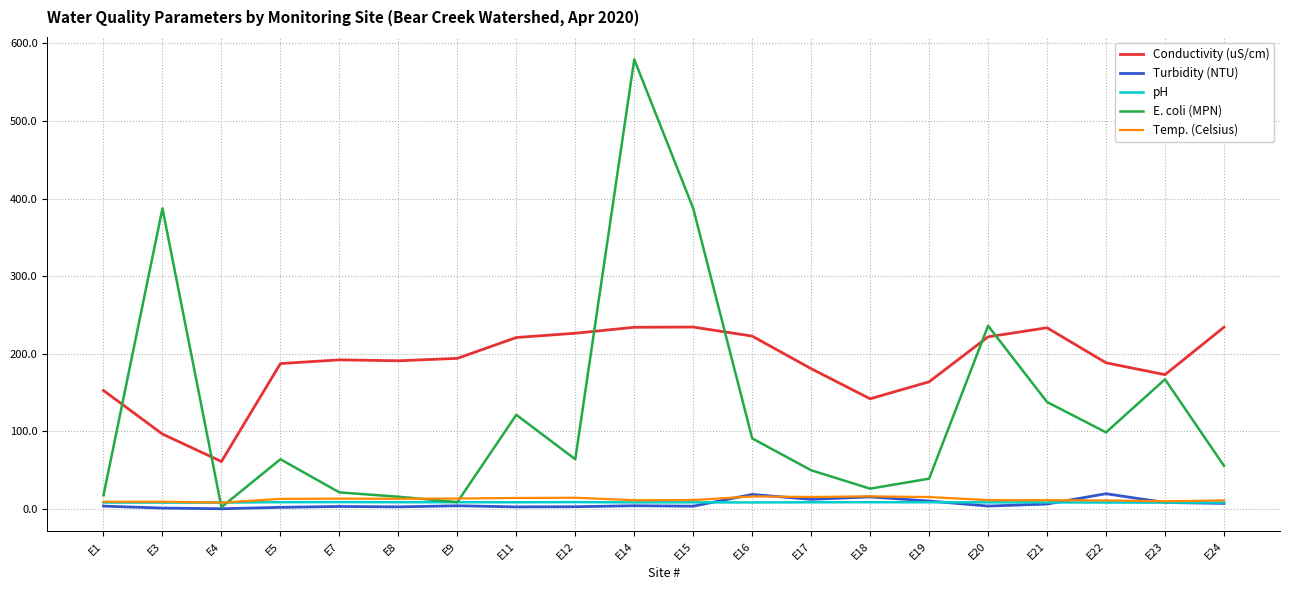

What are all the series names shown in the legend?

Conductivity (uS/cm), Turbidity (NTU), pH, E. coli (MPN), Temp. (Celsius)